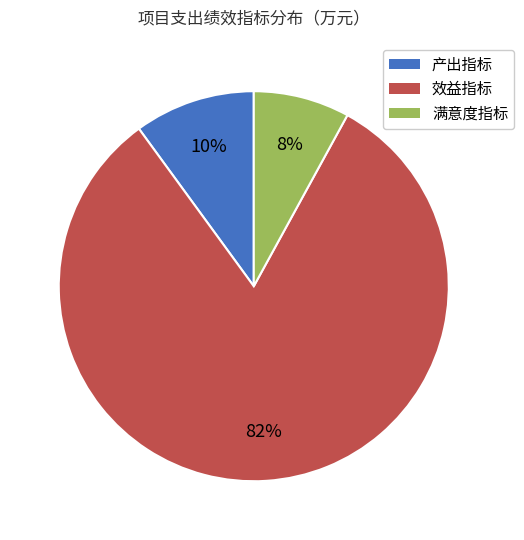

True or false: 满意度指标 accounts for 21% of the total.

False